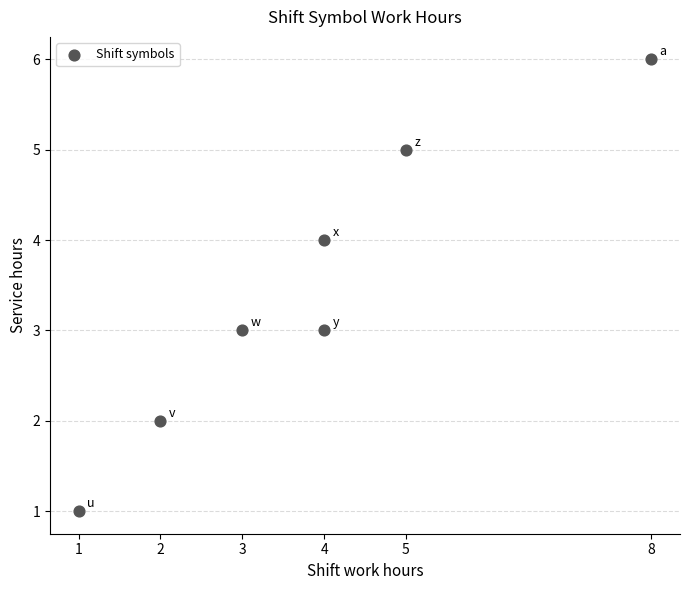

What is the range of X values (max minus min)?

7